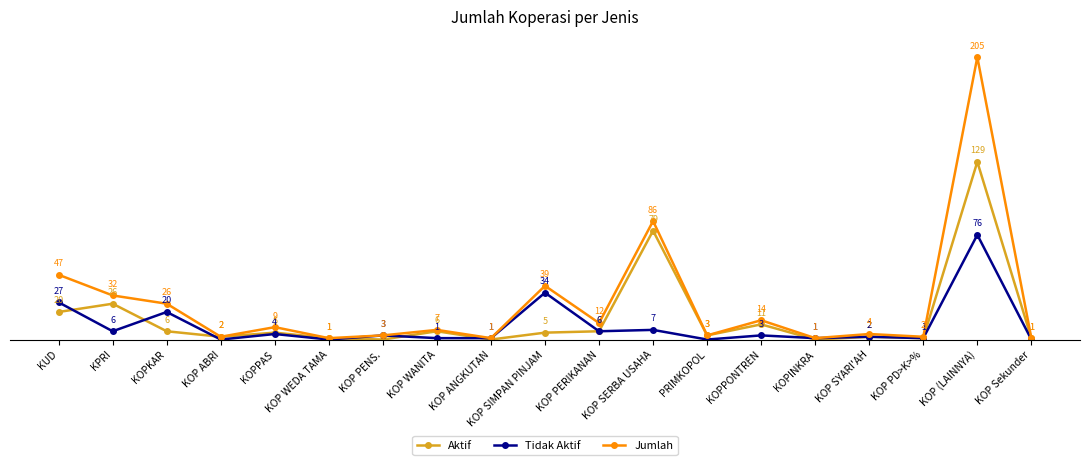

Which category has the highest value in the Jumlah series?

KOP (LAINNYA)